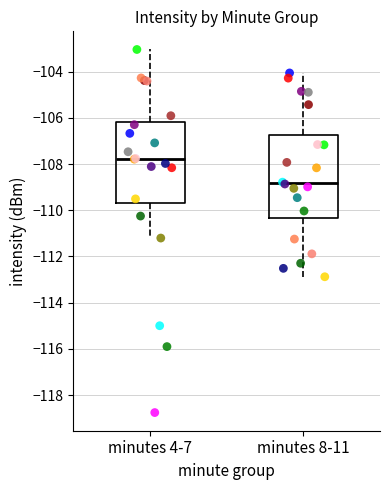

Where does the lower whisker of the box for minutes 8-11 end on the y-axis? The values are not printed on the chart, so give them approximately, as read against the axis.

-112.8